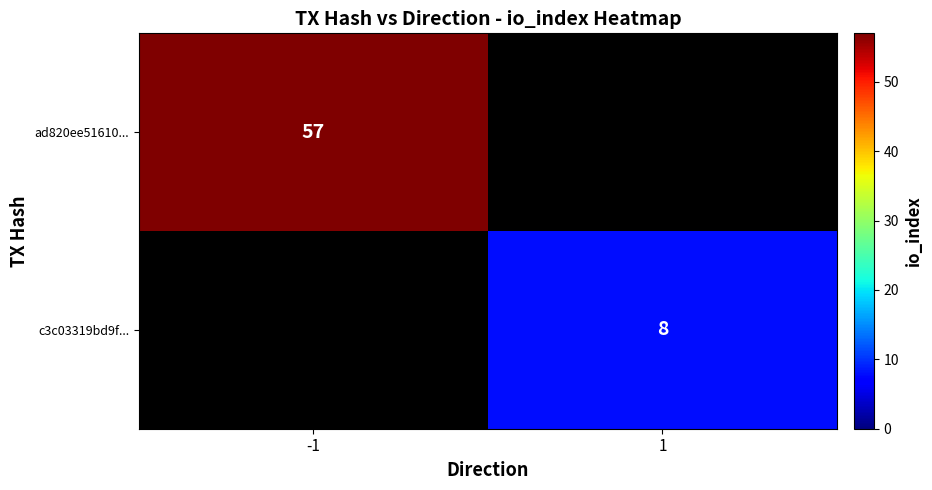

True or false: c3c03319bd9f... has a value of 5 at 1.

False